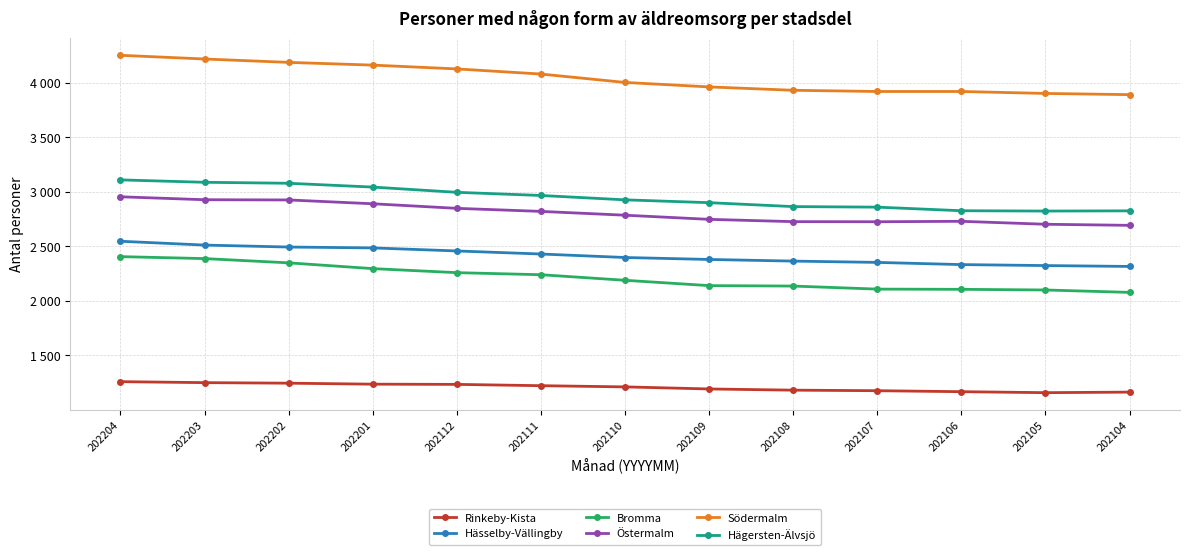

What are all the series names shown in the legend?

Rinkeby-Kista, Hässelby-Vällingby, Bromma, Östermalm, Södermalm, Hägersten-Älvsjö